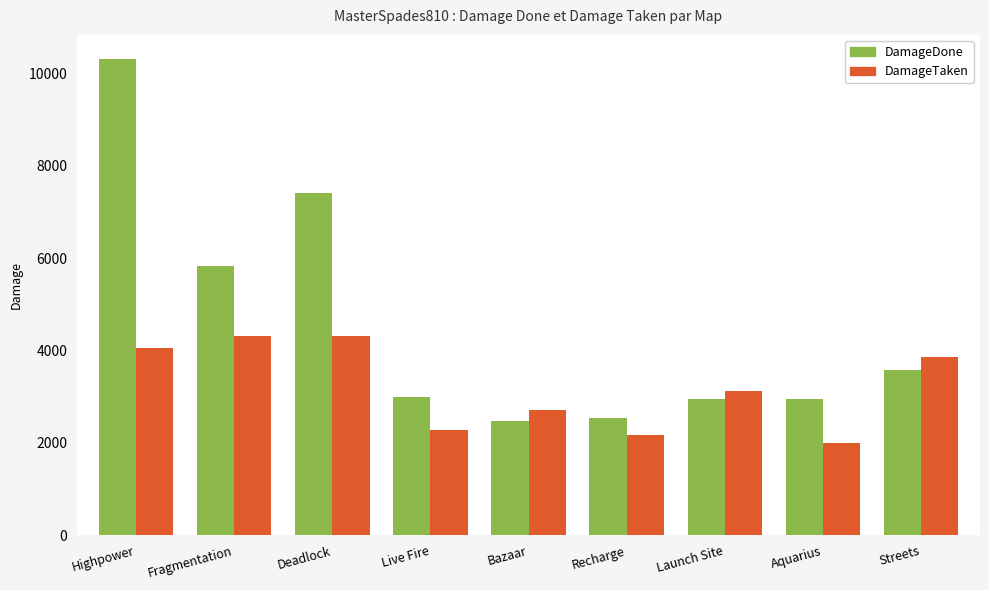

List the series in order of their overall mean, lowest first.

DamageTaken, DamageDone